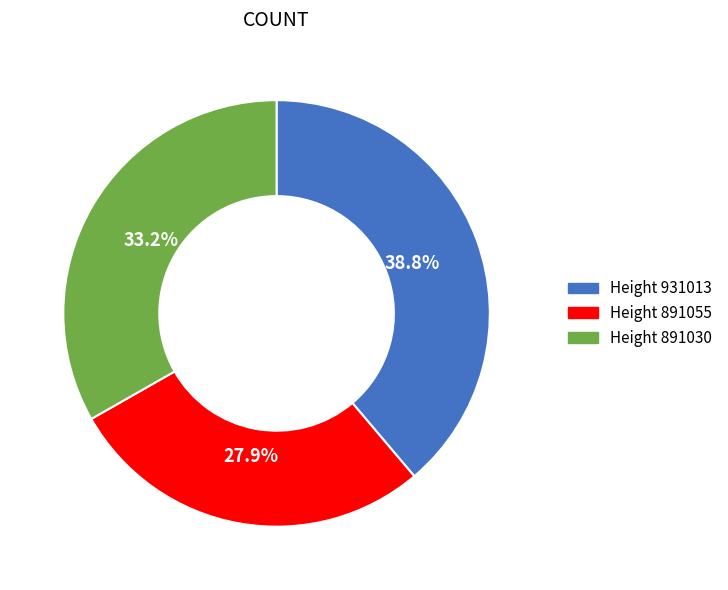

Is it true that Height 891055 is 41% of the pie?

False